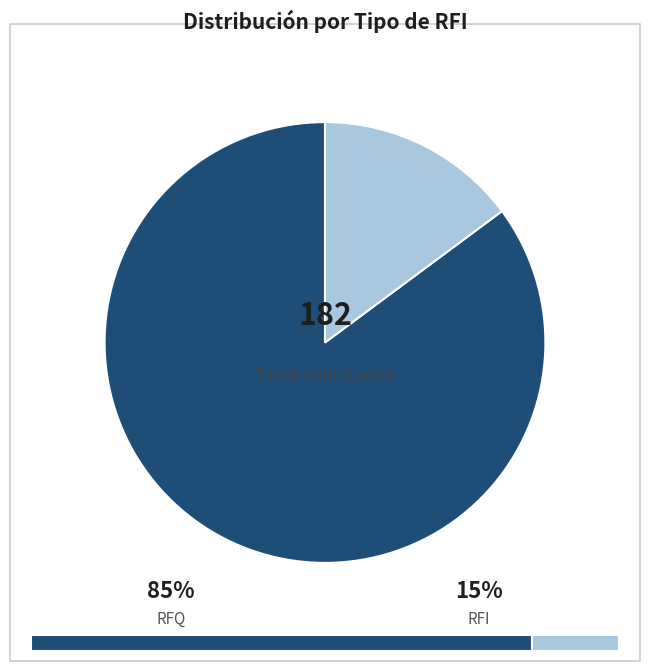

Does any single category account for the majority?

Yes